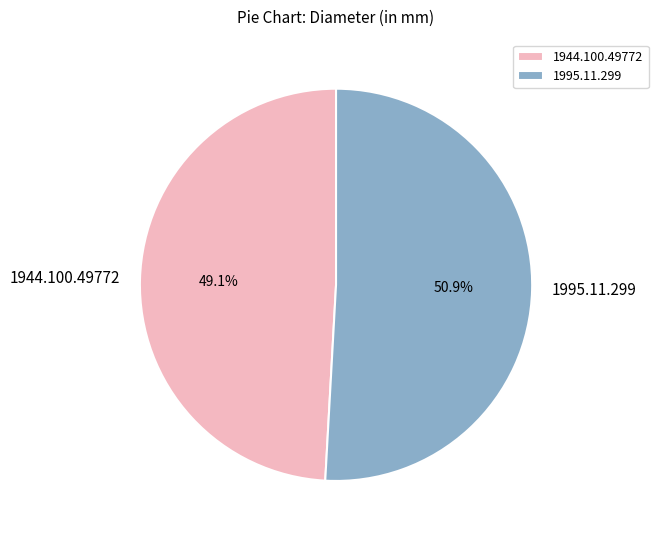

Count the number of slices in the pie.

2